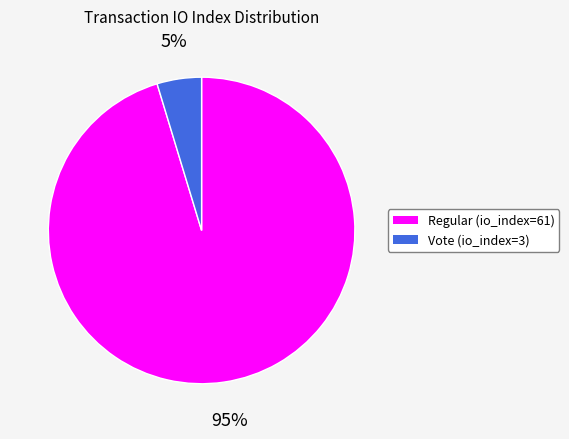

Is it true that Regular (io_index=61) is 95% of the pie?

True